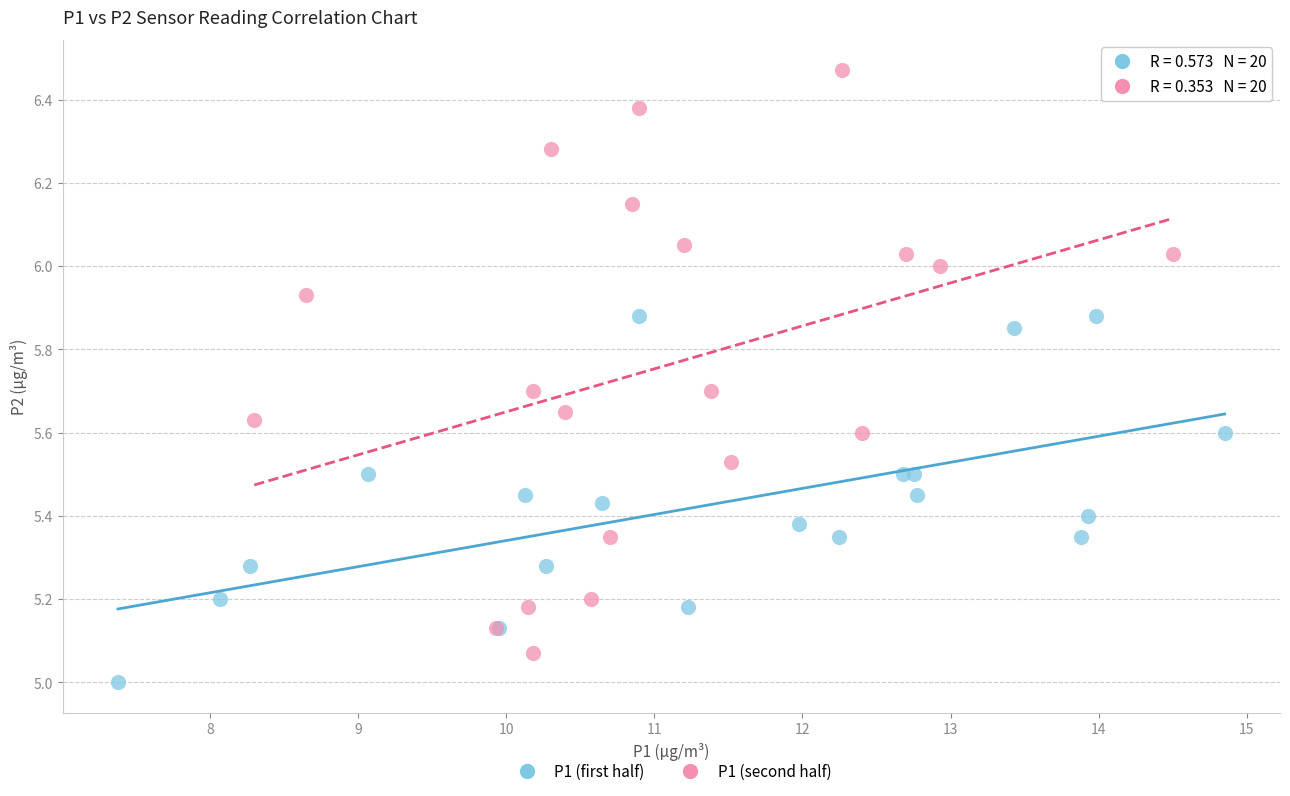

Which series reaches the minimum Y coordinate?

P1 (first half)